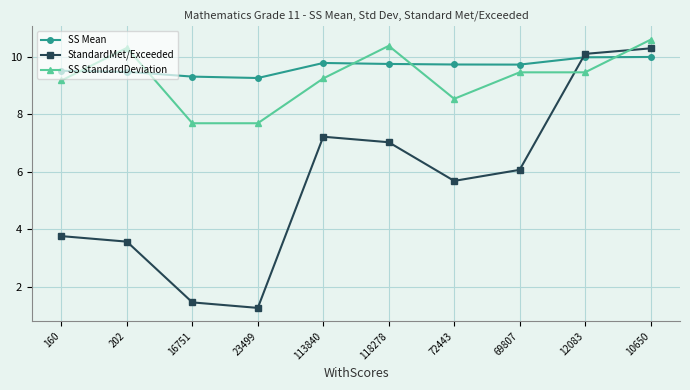

Rank the series at 16751 from highest to lowest value.

SS Mean, SS StandardDeviation, StandardMet/Exceeded